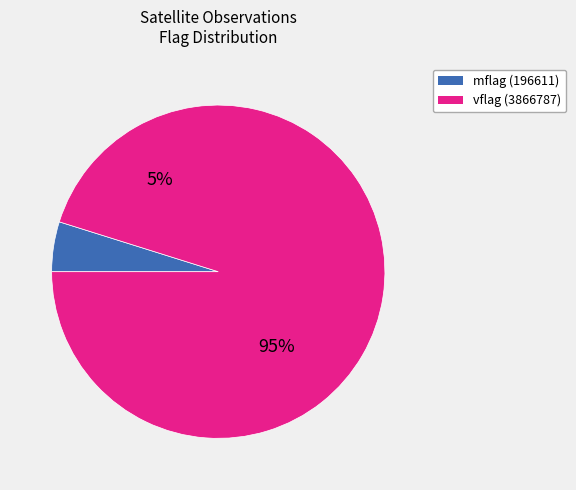

Between npp mflag=196611 and npp vflag=3866787, which is larger?

npp vflag=3866787